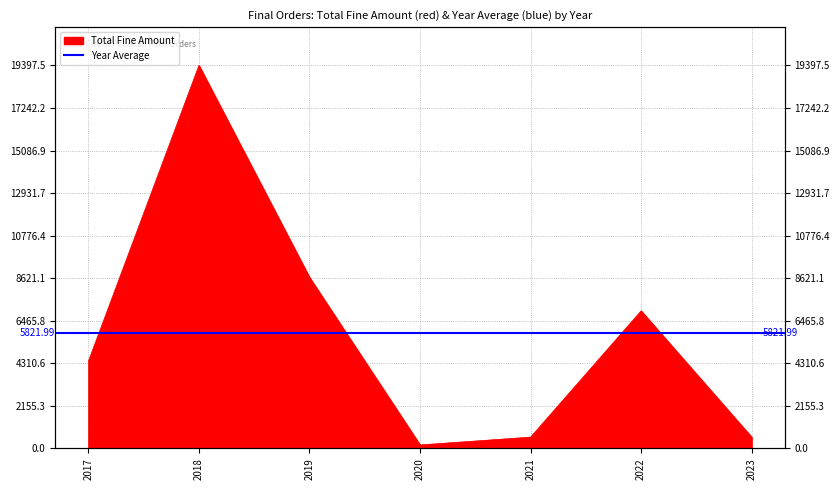

What is the approximate value at 2022?

6965.9